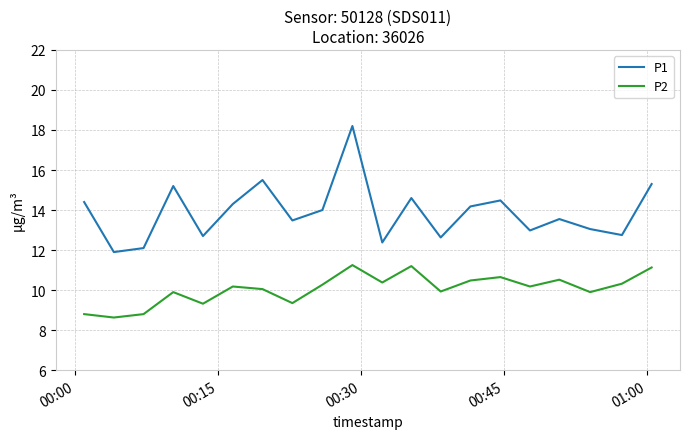

Which series has the largest range (max minus min)?

P1